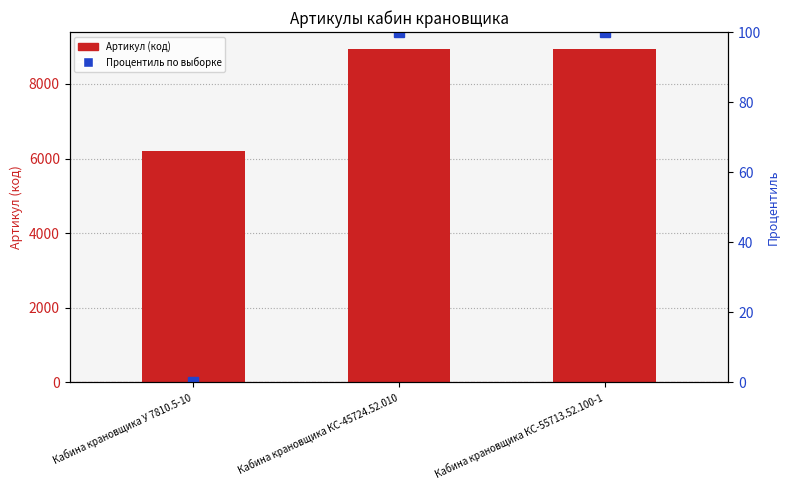

Which has a higher value, Кабина крановщика КС-55713.52.100-1 or Кабина крановщика КС-45724.52.010?

Кабина крановщика КС-55713.52.100-1